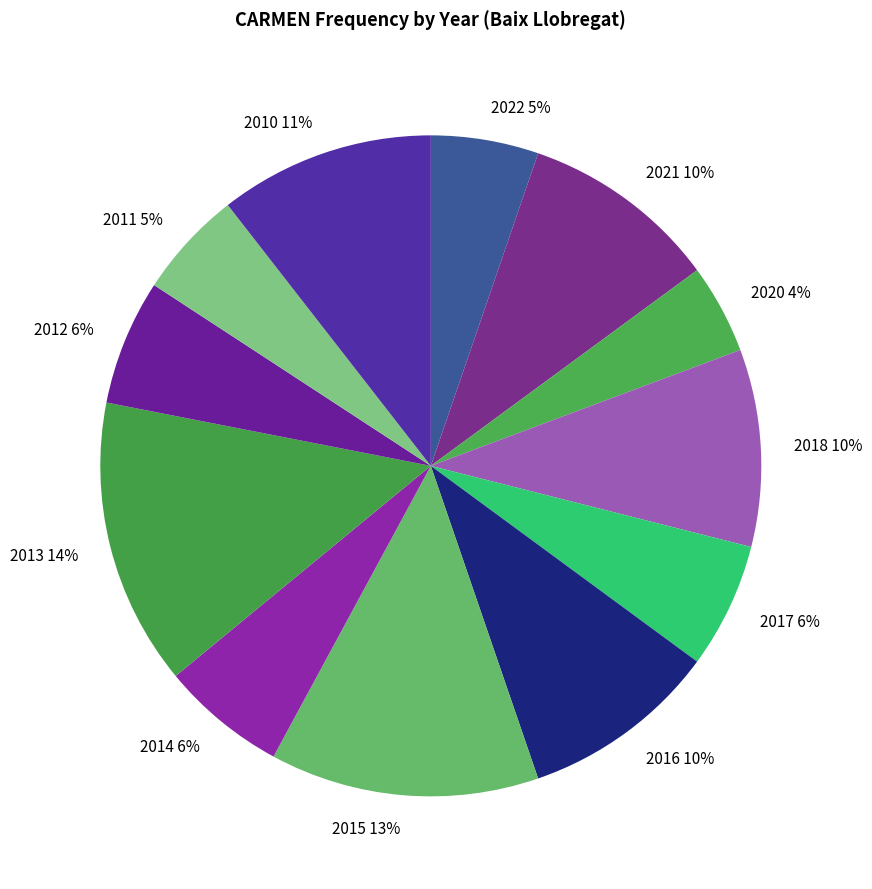

To the nearest percent, what percentage of the pie is 2013?

14%